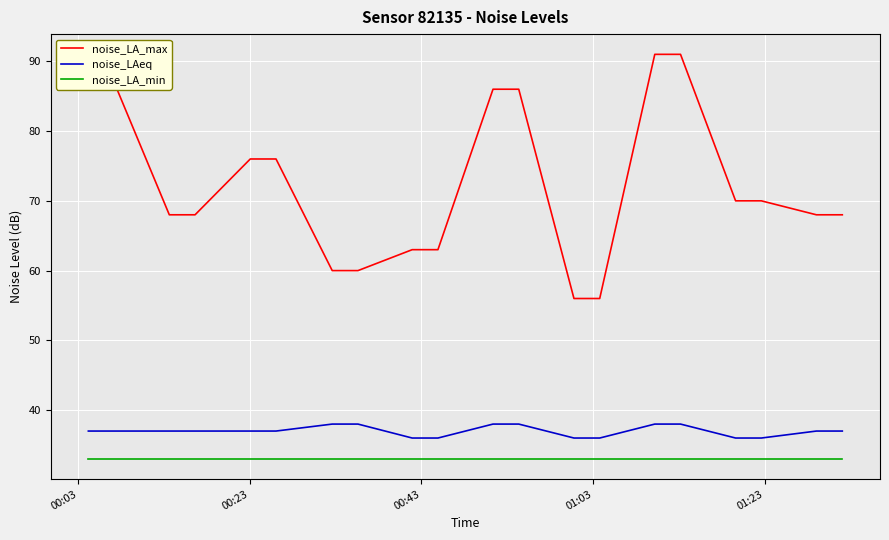

What is the minimum value shown in the chart?

33